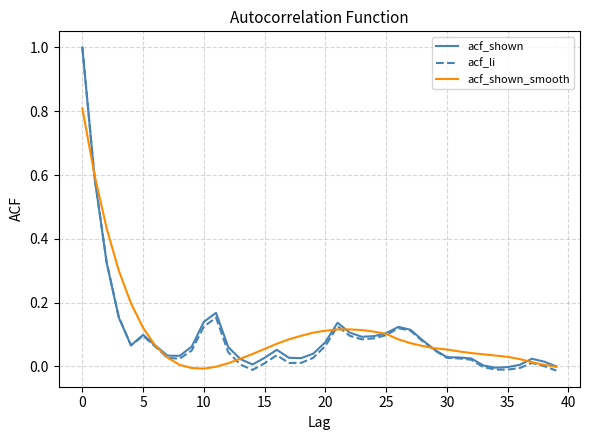

Which series has the largest range (max minus min)?

acf_li